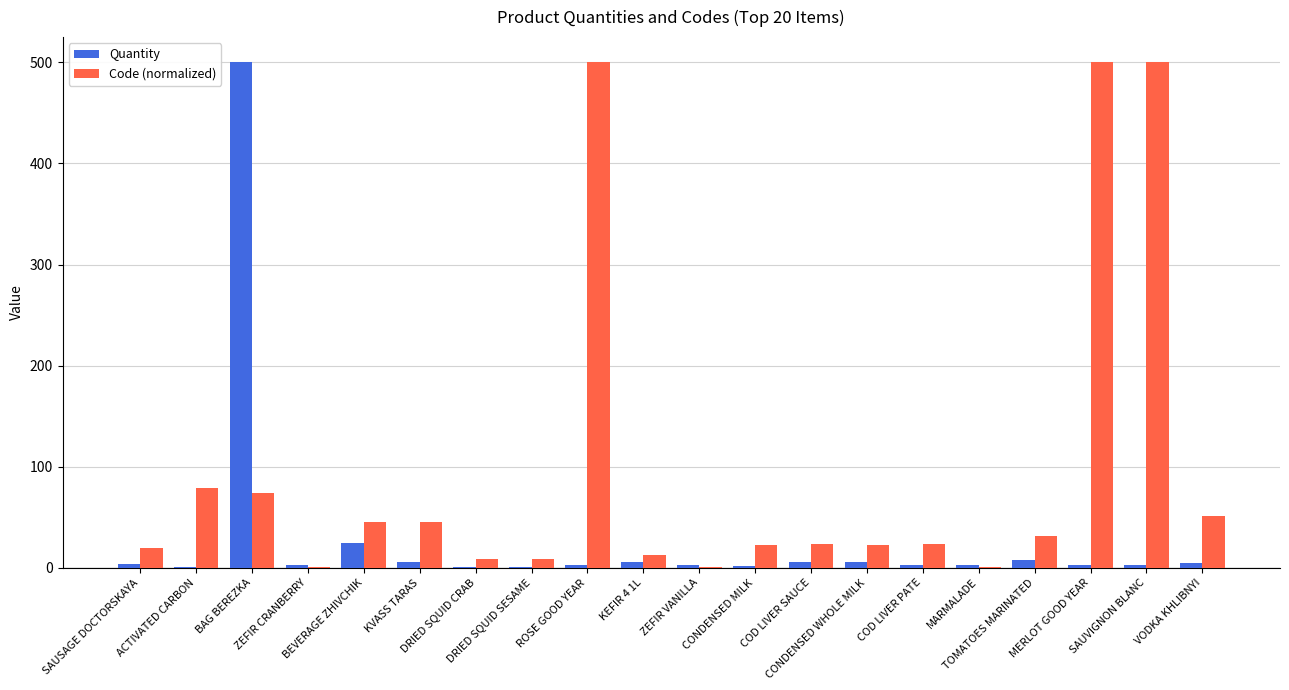

What is the maximum value for Code (normalized)?

500.0